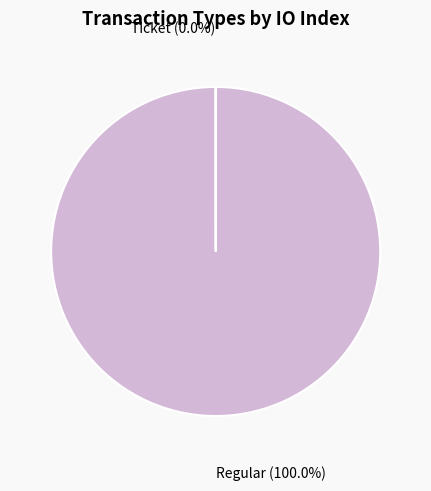

Does any single category account for the majority?

Yes